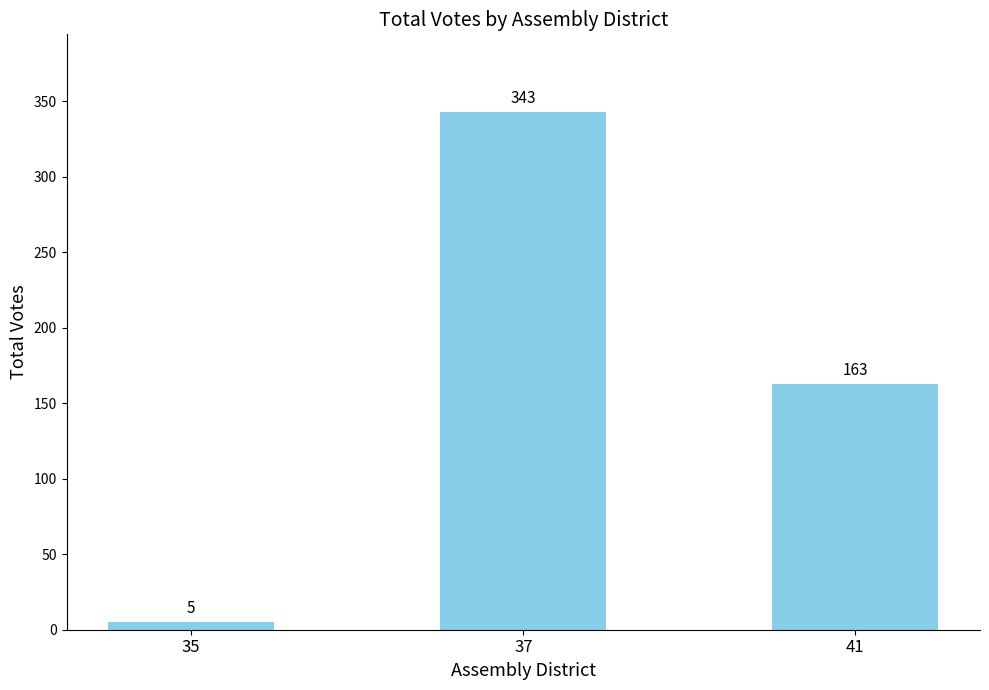

Rank the categories by value from lowest to highest.

35, 41, 37